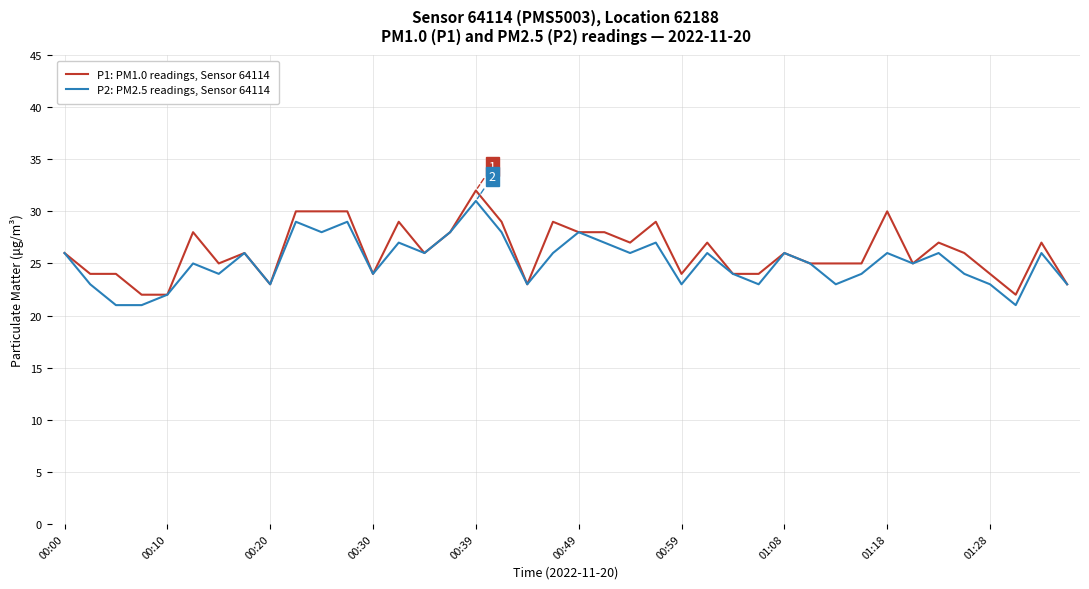

What is the minimum value shown in the chart?

21